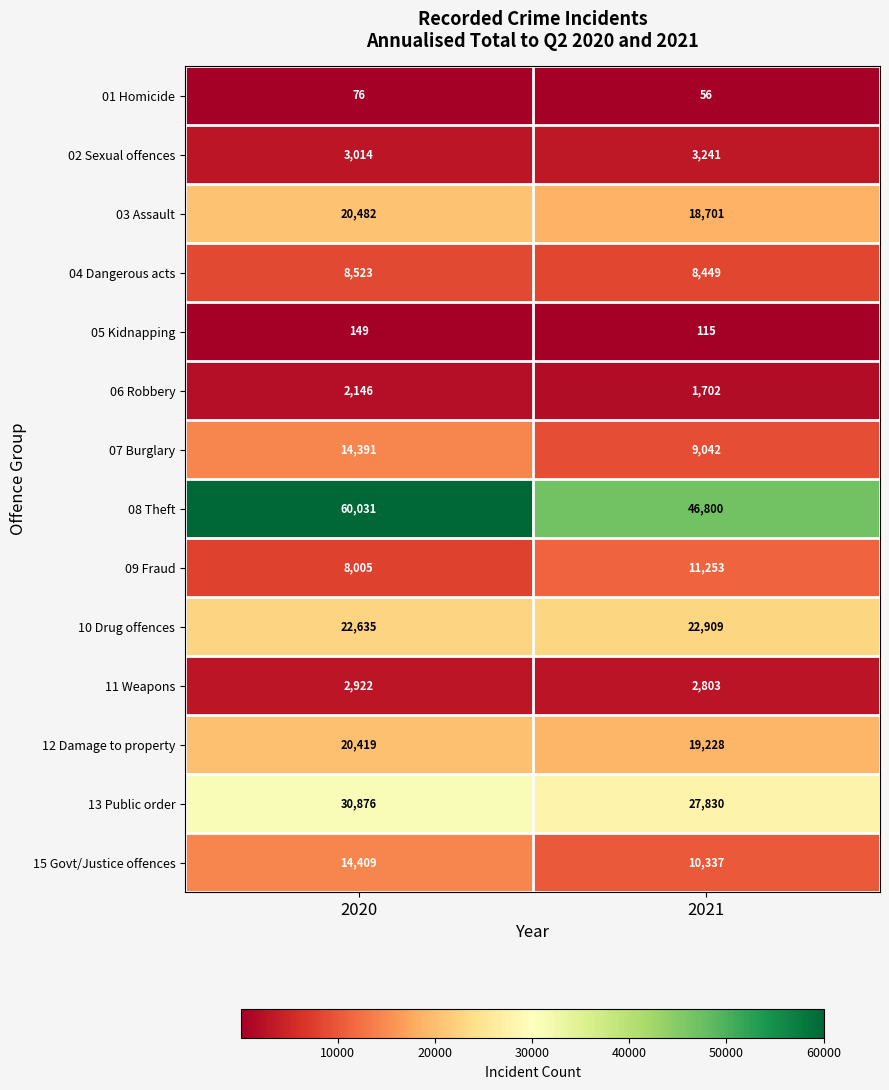

What is the minimum value shown in the chart?

56